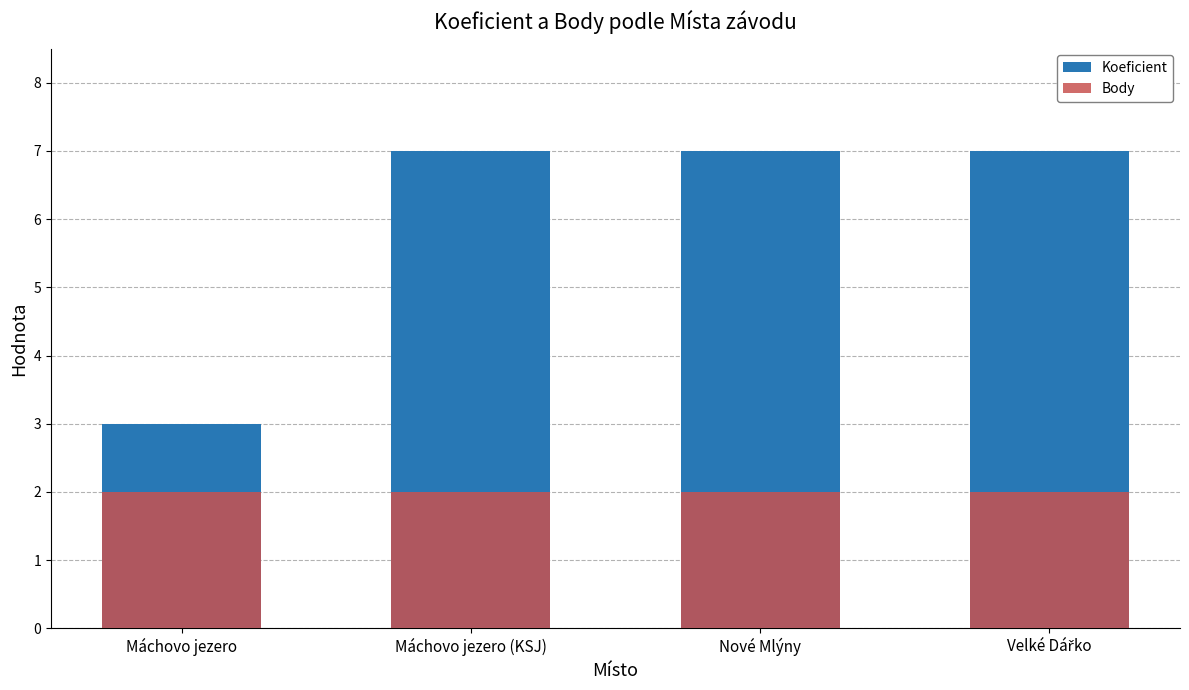

What is the approximate value of Koeficient at Velké Dářko?

7